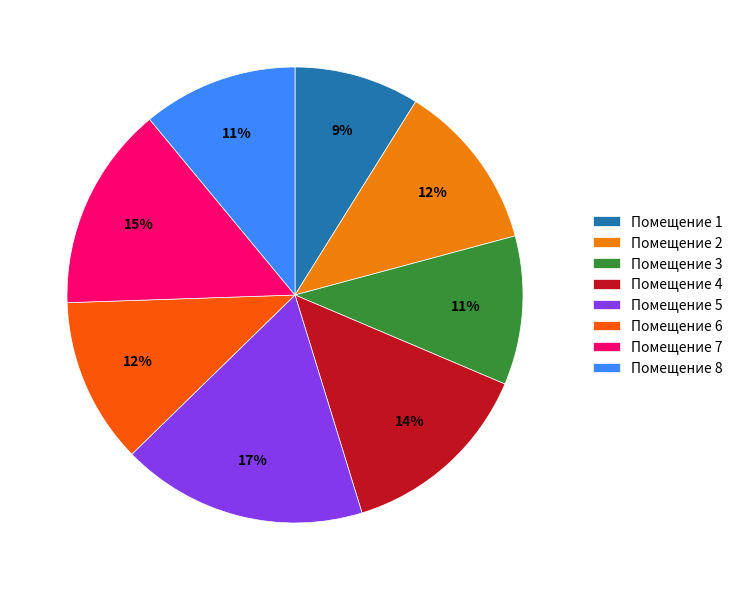

Which category has the smallest portion of the pie?

Помещение 1